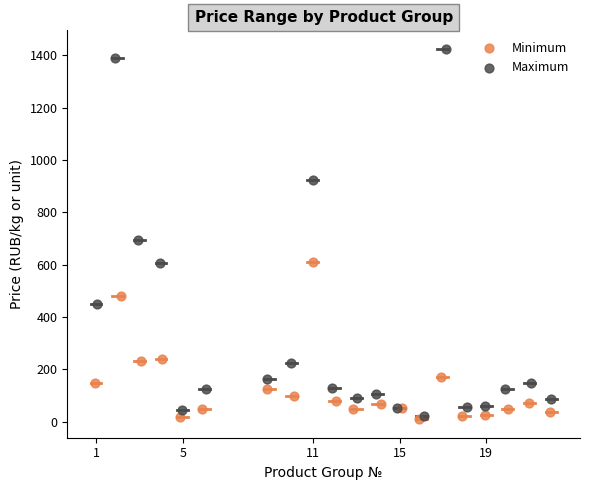

Which series has the widest spread of Y values?

Maximum